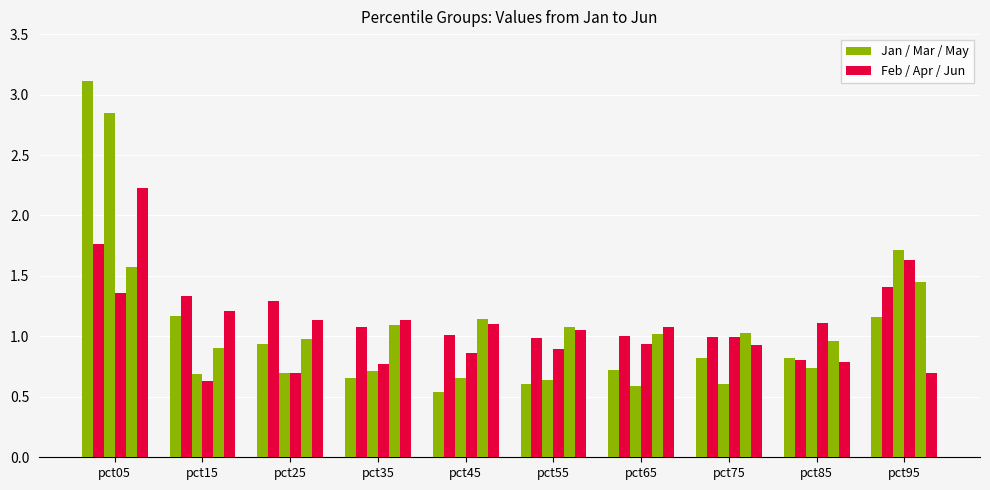

The value of Jun at pct05 is 1.6. True or false?

False